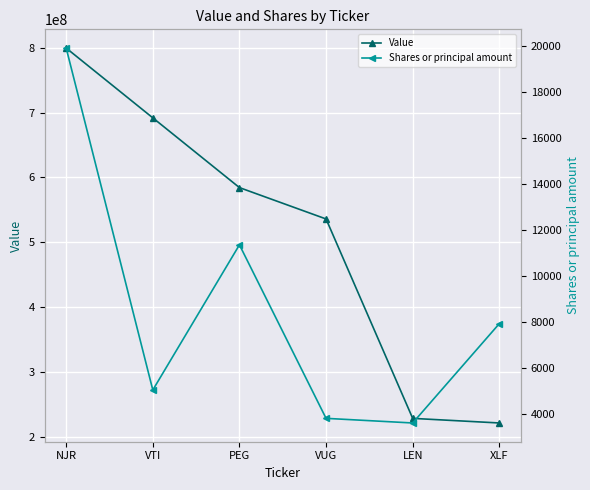

What value does the Shares or principal amount series have at NJR, to the nearest 10?

19890